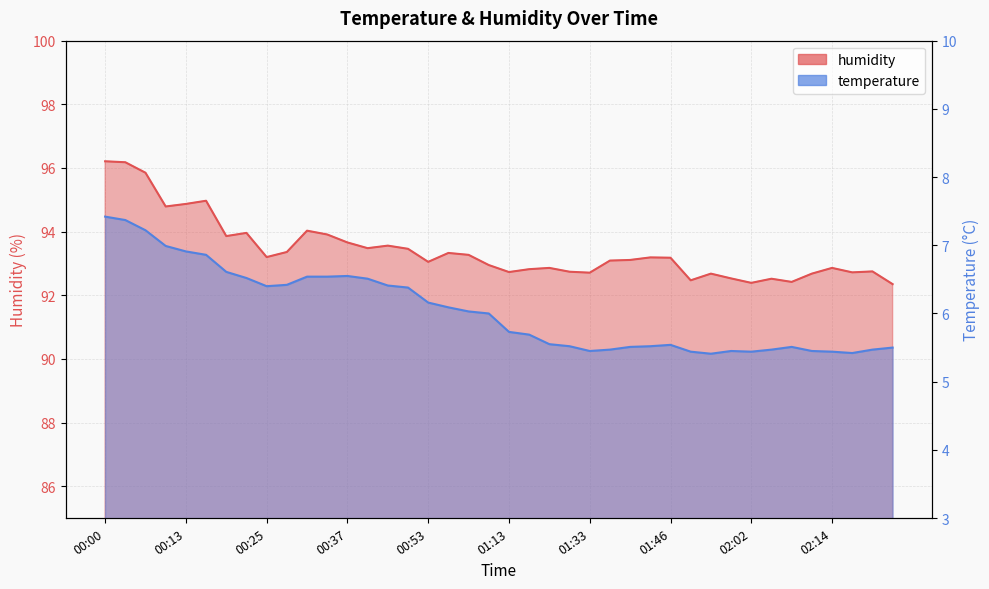

Reading left to right, transcribe all the data shown in this chart.

temperature: 7.4	7.4	7.2	7.0	6.9	6.9	6.6	6.5	6.4	6.4	6.5	6.5	6.5	6.5	6.4	6.4	6.2	6.1	6.0	6.0	5.7	5.7	5.5	5.5	5.5	5.5	5.5	5.5	5.5	5.4	5.4	5.5	5.4	5.5	5.5	5.5	5.4	5.4	5.5	5.5
humidity: 96.2	96.2	95.8	94.8	94.9	95.0	93.9	94.0	93.2	93.4	94.0	93.9	93.7	93.5	93.6	93.5	93.0	93.3	93.3	93.0	92.7	92.8	92.9	92.7	92.7	93.1	93.1	93.2	93.2	92.5	92.7	92.5	92.4	92.5	92.4	92.7	92.9	92.7	92.8	92.3